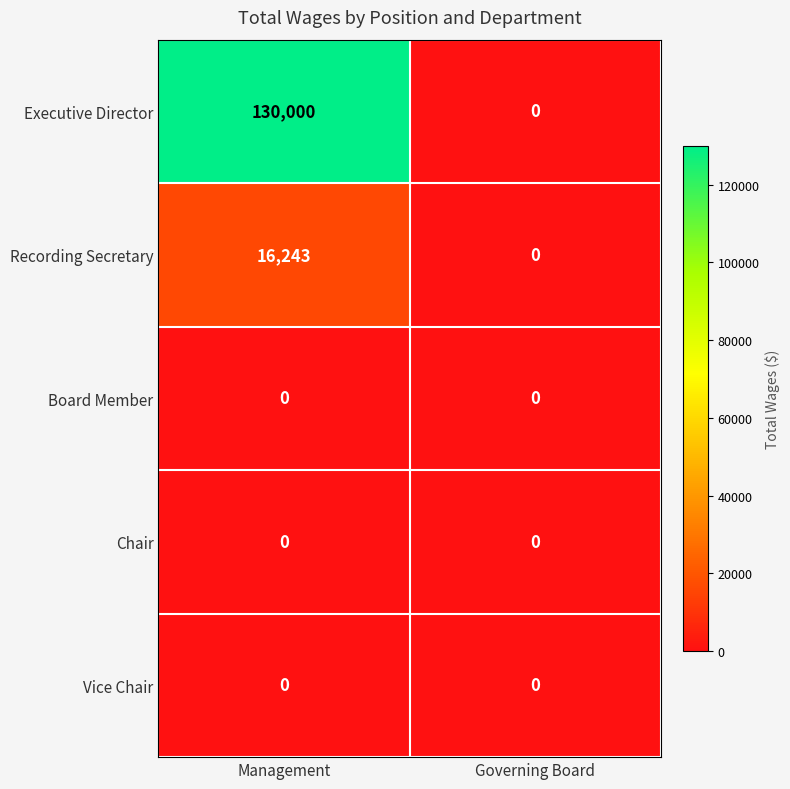

Which series has the largest total across all categories?

Executive Director